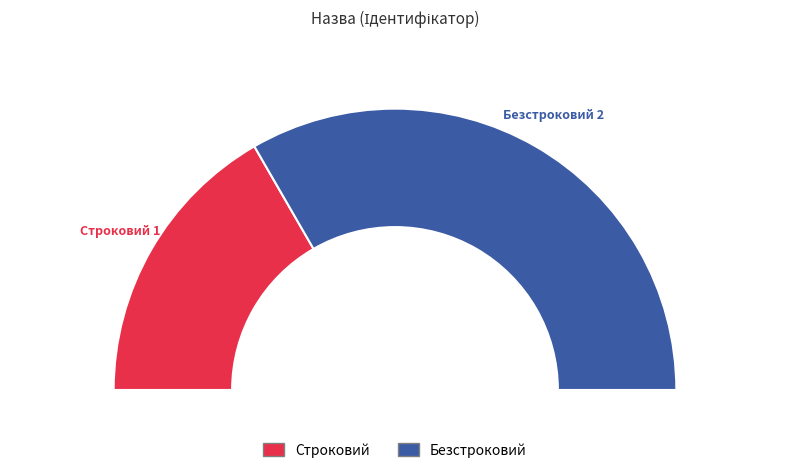

To the nearest percent, what percentage of the pie is Безстроковий?

67%